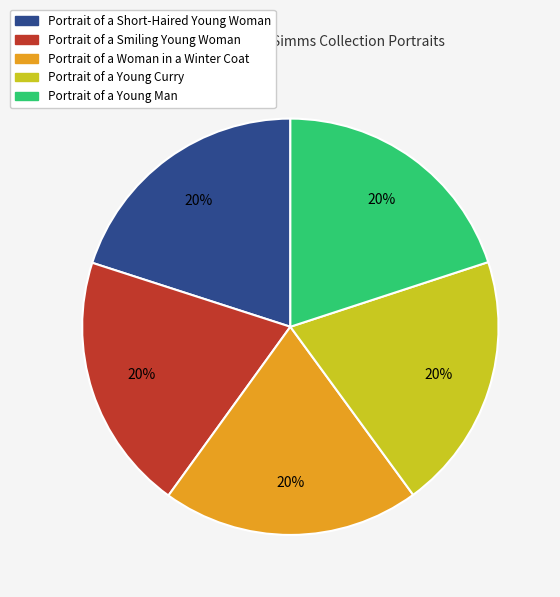

How many segments does this pie chart have?

5